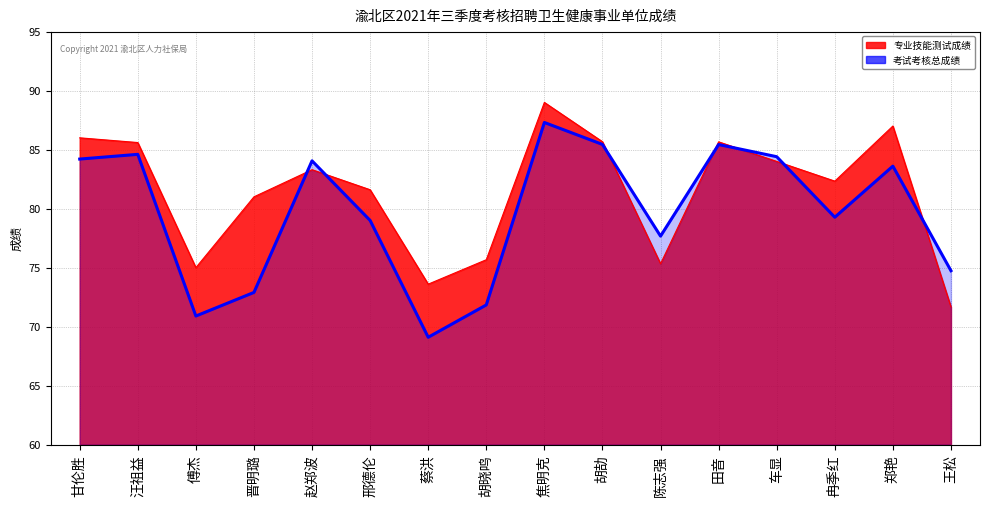

At which label does the data first exceed 83?

甘伦胜